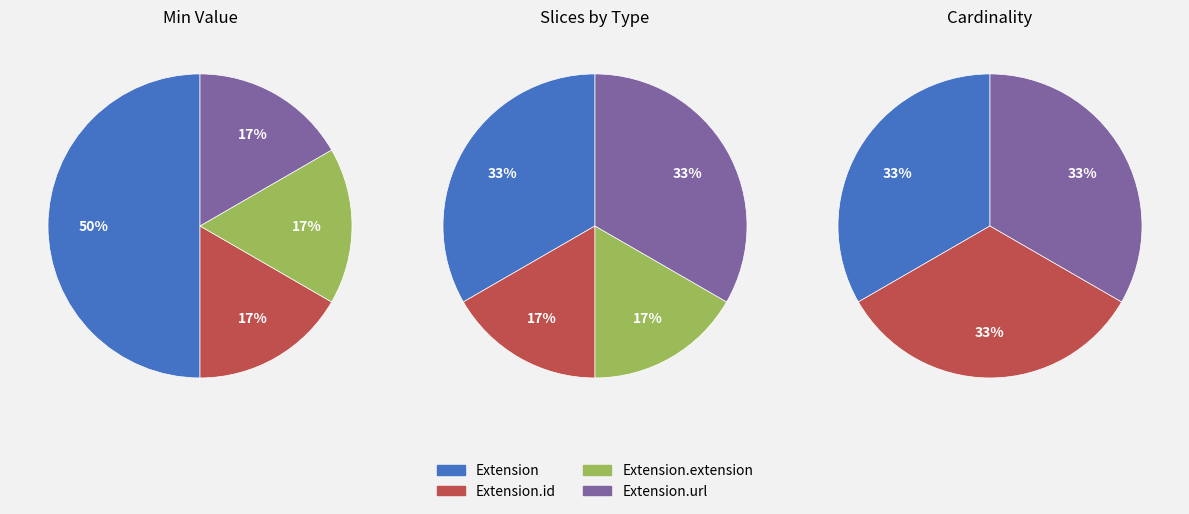

What is the spread (max minus min) of values at Extension?

1